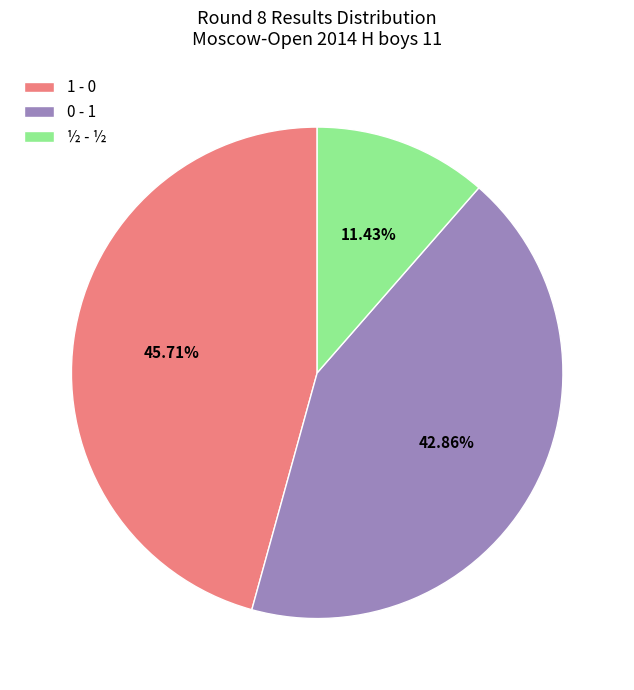

What is the smallest slice in the pie chart?

½ - ½